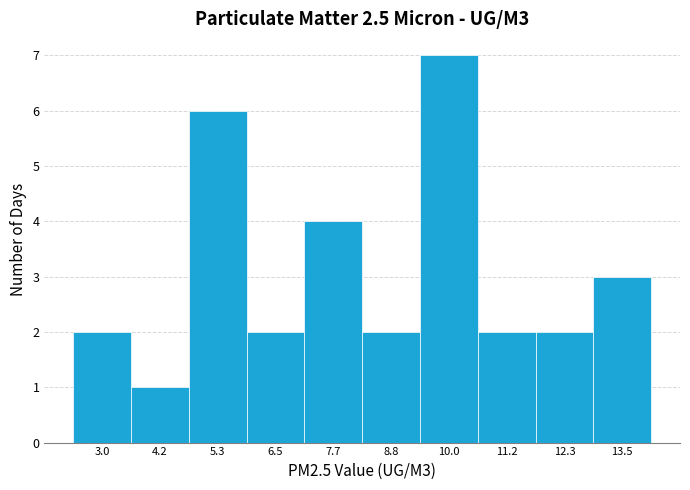

Reading left to right, list every bar in this chart as the range it spans on the x-axis followed by its height. Neither the bar edges nor the heights are printed on the chart, so give them approximately, as read against the axes.

2.4 to 3.6: 2
3.6 to 4.8: 1
4.8 to 6.0: 6
6.0 to 7.0: 2
7.0 to 8.2: 4
8.2 to 9.4: 2
9.4 to 10.6: 7
10.6 to 11.8: 2
11.8 to 13.0: 2
13.0 to 14.2: 3